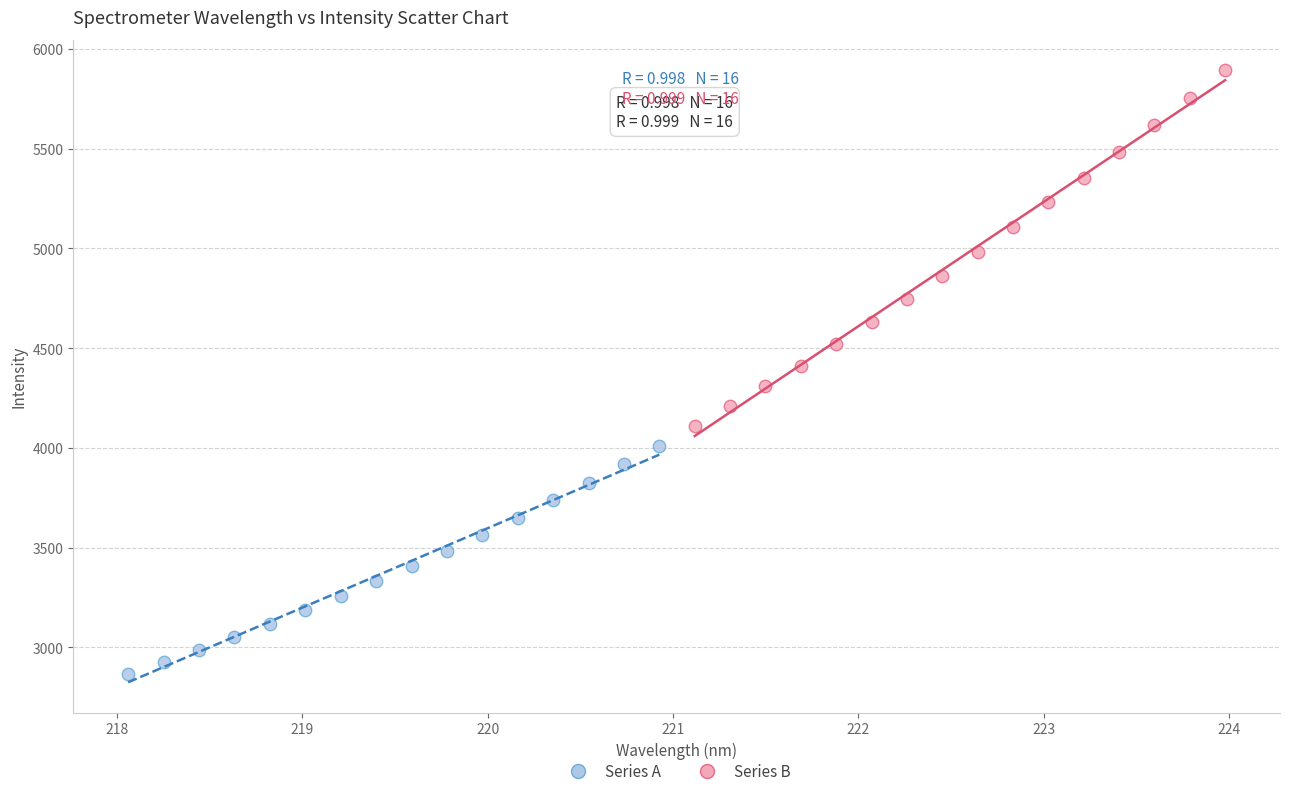

Which series reaches the maximum Y coordinate?

Series B